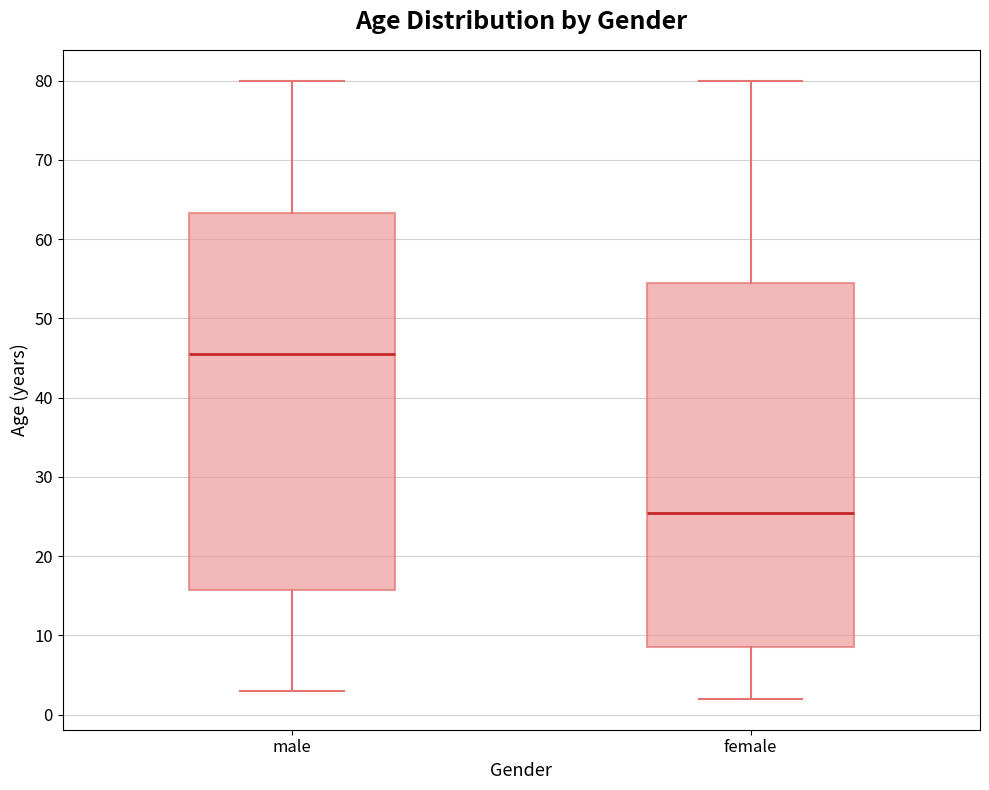

Where does the upper whisker of the box for female end on the y-axis? The values are not printed on the chart, so give them approximately, as read against the axis.

80